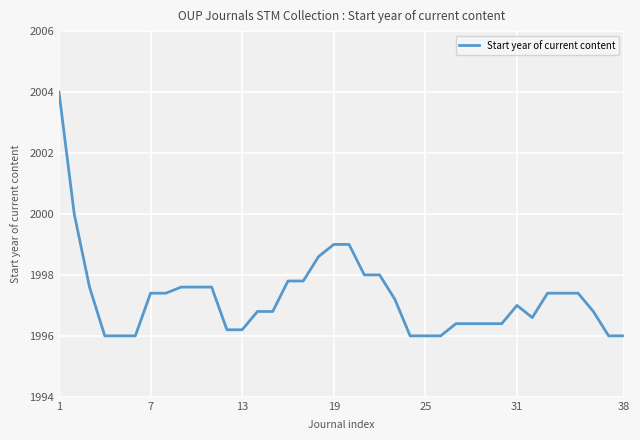

What is the difference between the maximum and second lowest values?

8.0